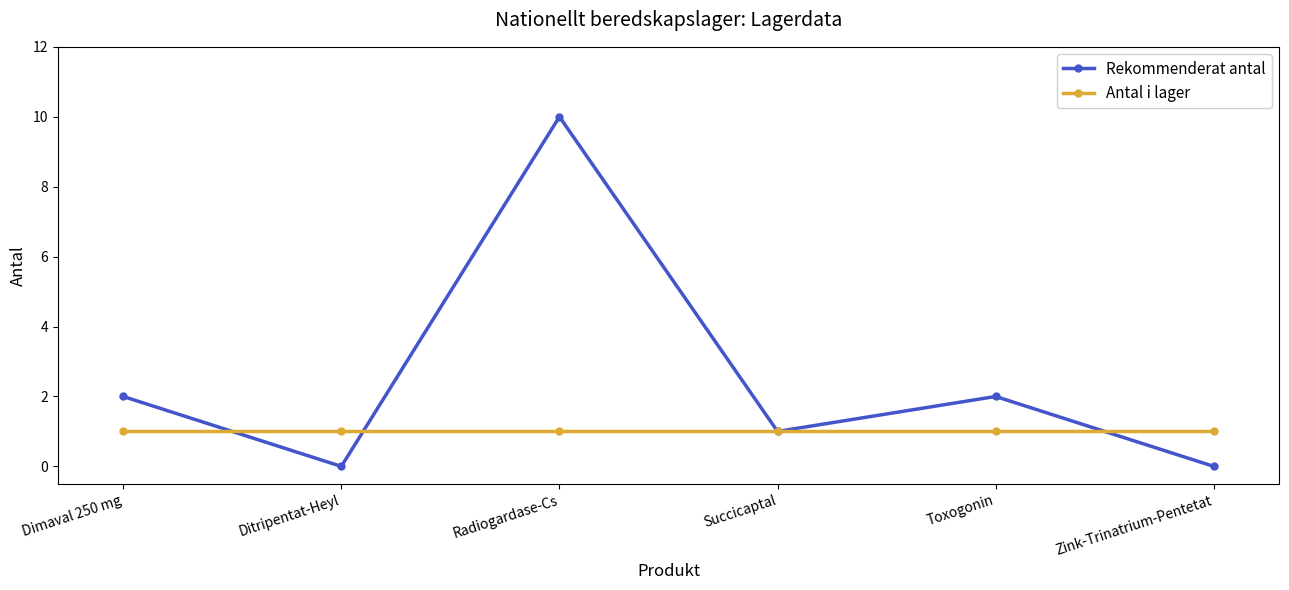

Count the number of categories in the chart.

6